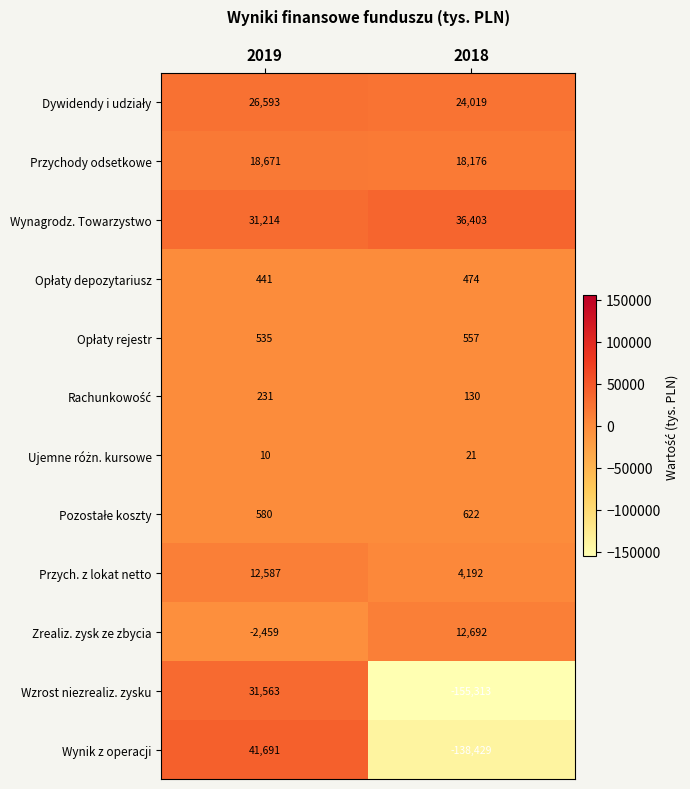

What is the difference between the Wynik z operacji values at 2019 and 2018?

180120